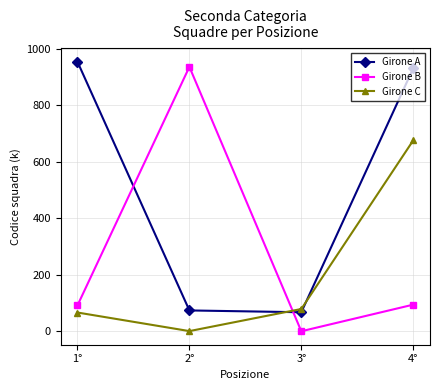

True or false: Girone A and Girone B intersect in this chart.

True